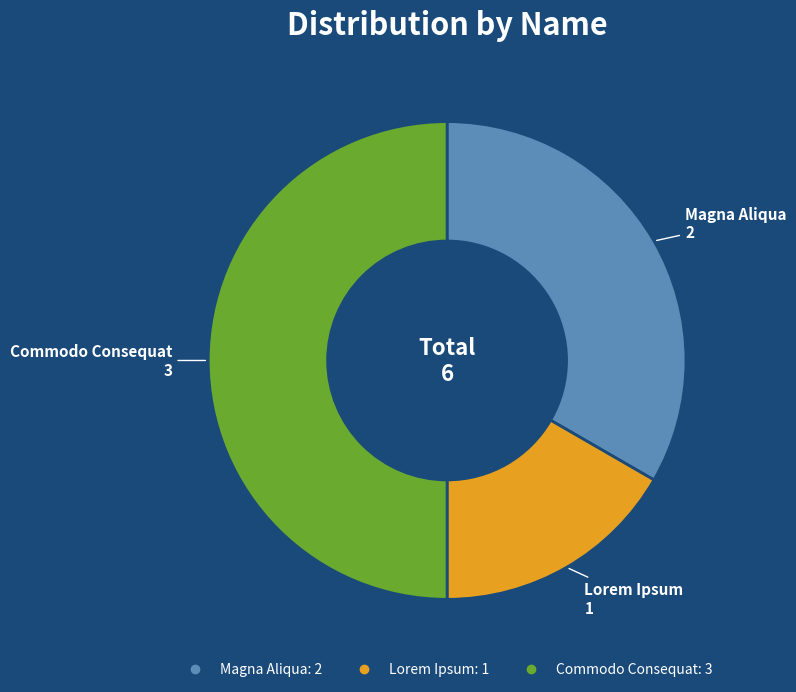

Combined, do Lorem Ipsum and Commodo Consequat account for over 50%?

Yes